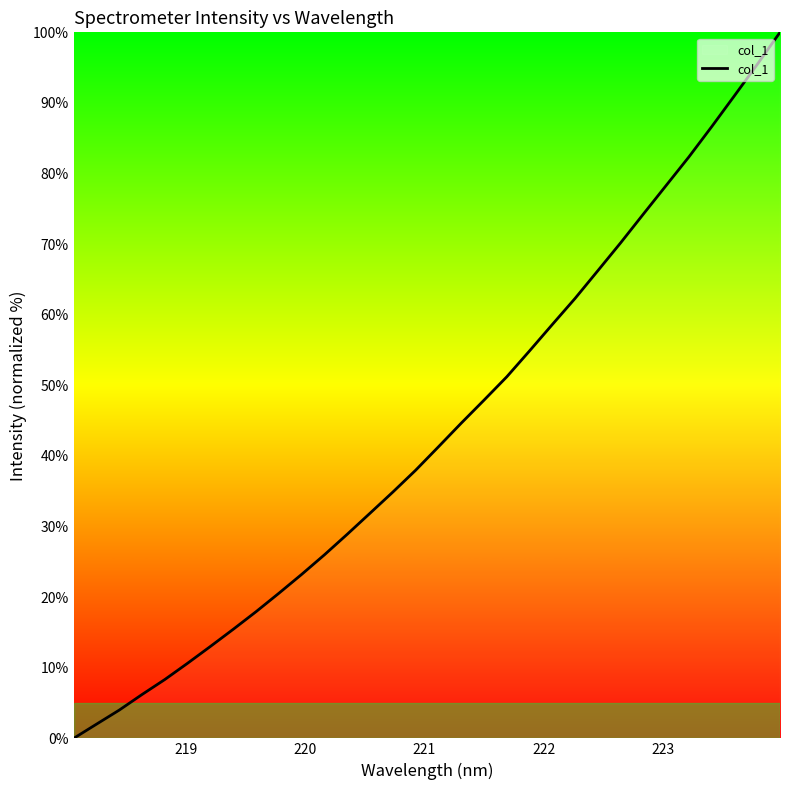

What is the maximum value shown in the chart?

100.0